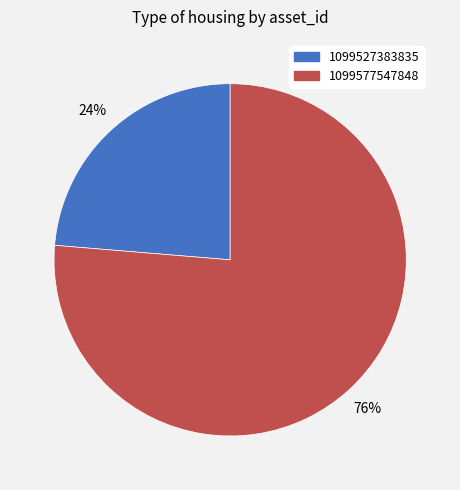

True or false: 1099577547848 accounts for 88% of the total.

False